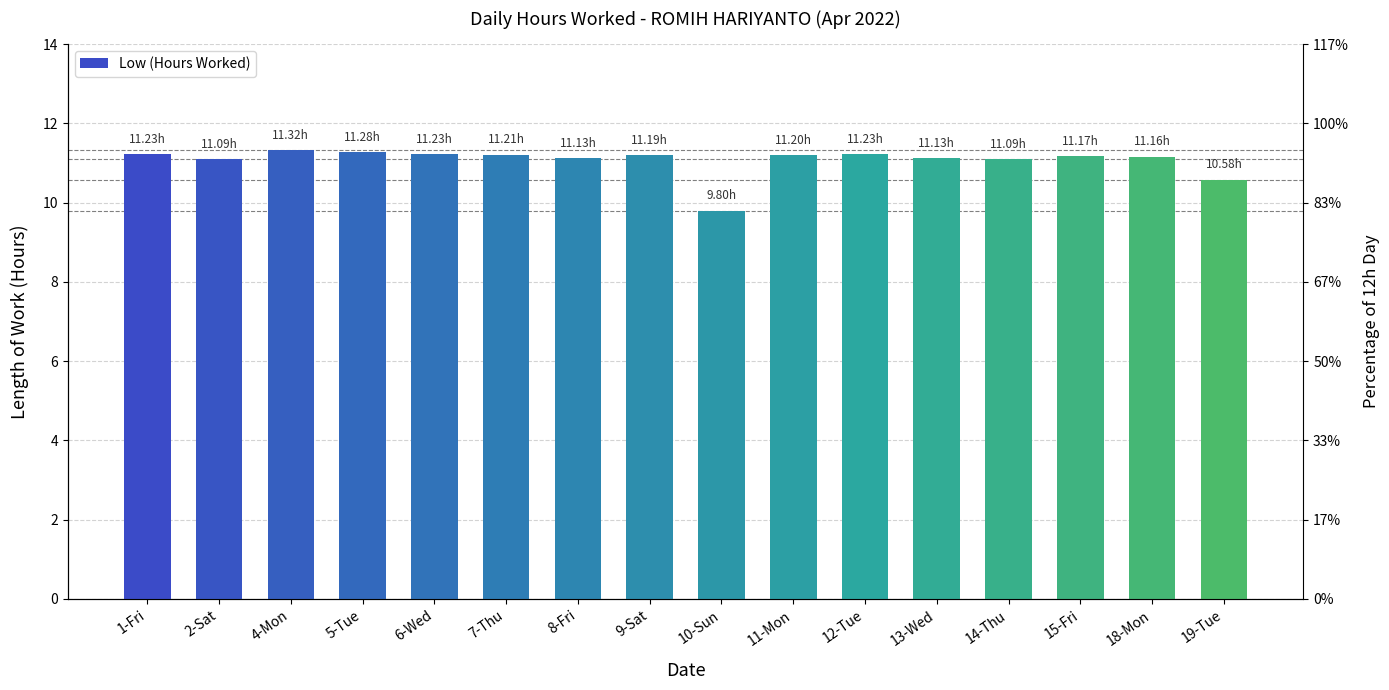

Between 7-Thu and 10-Sun, which is larger?

7-Thu